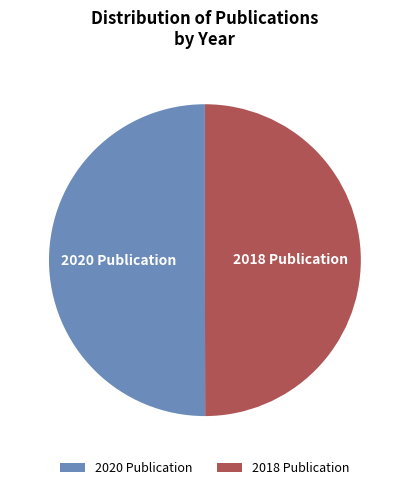

Do 2018 and 2020 together represent more than half of the pie?

Yes